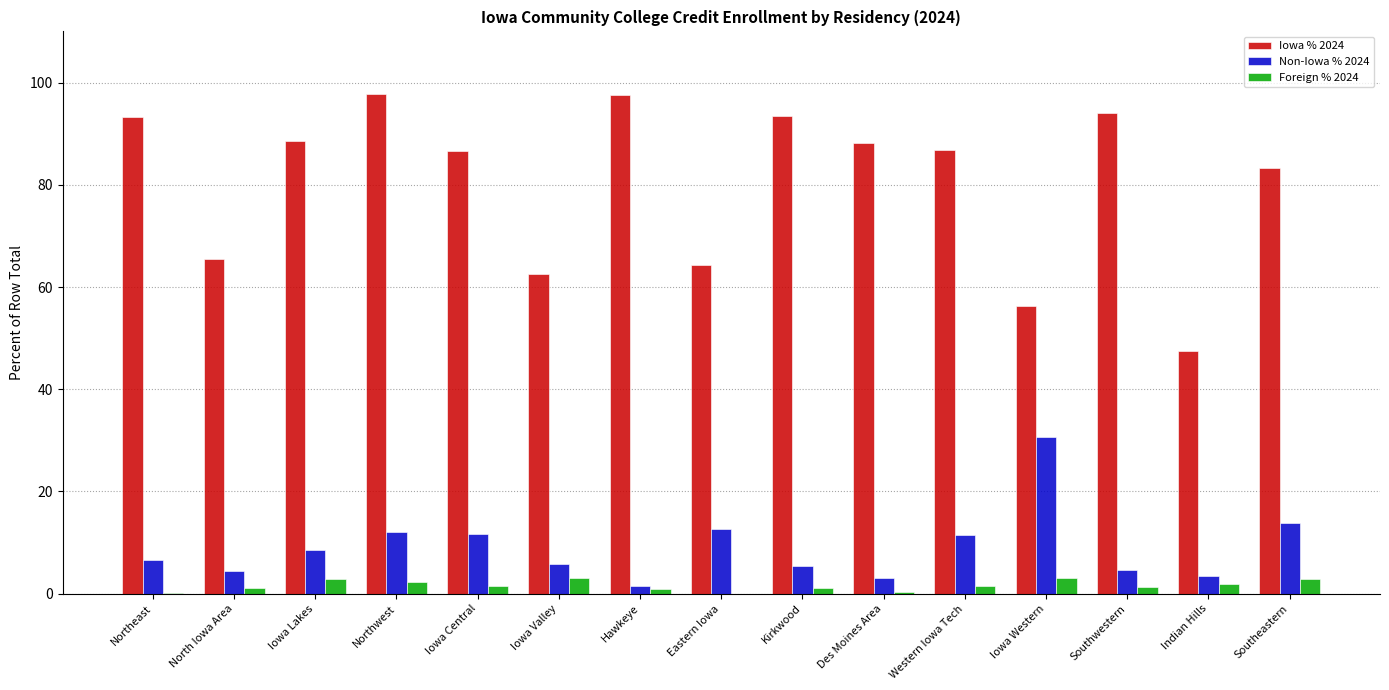

What is the greatest value displayed?

97.8